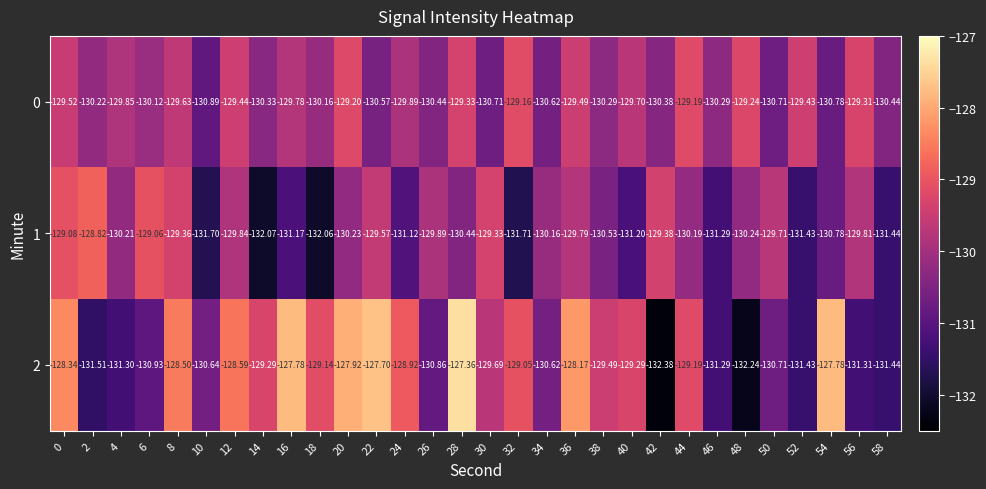

What is the spread (max minus min) of values at 20?

2.3